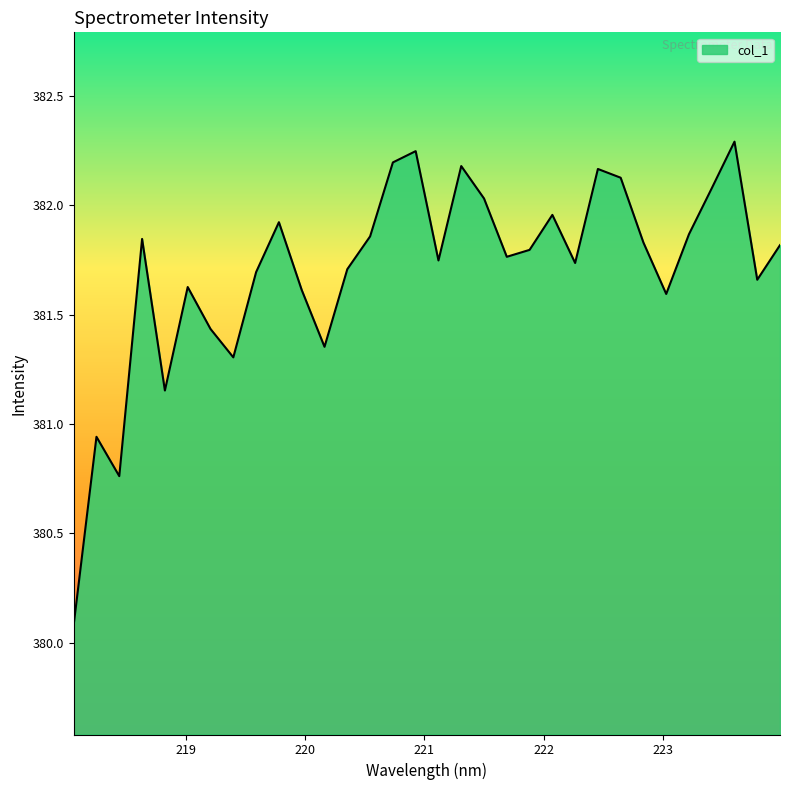

How many interior local valleys (lower than both neighbors) does the data have?

9